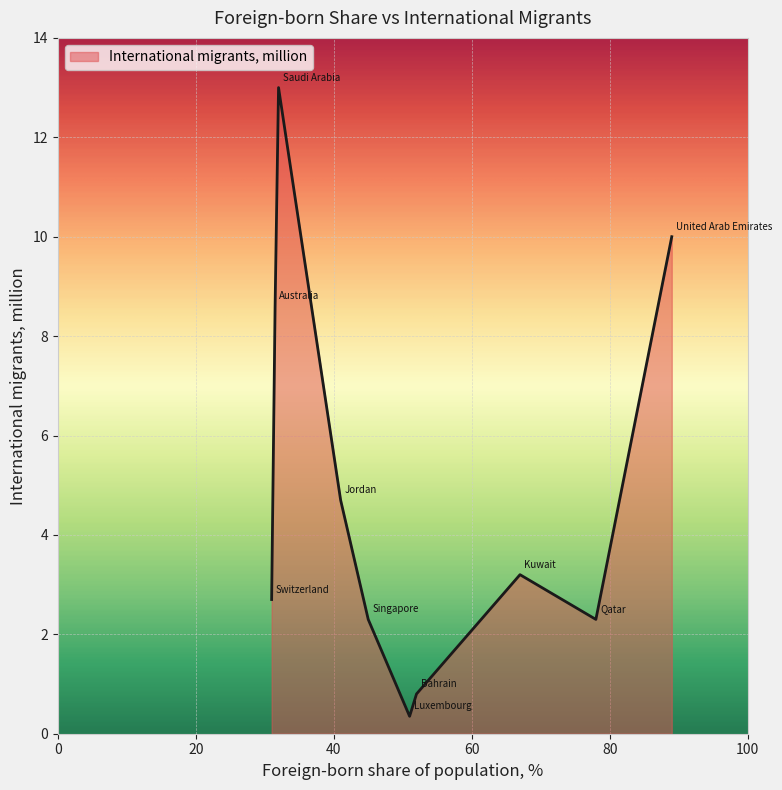

What is the maximum value shown in the chart?

13.0